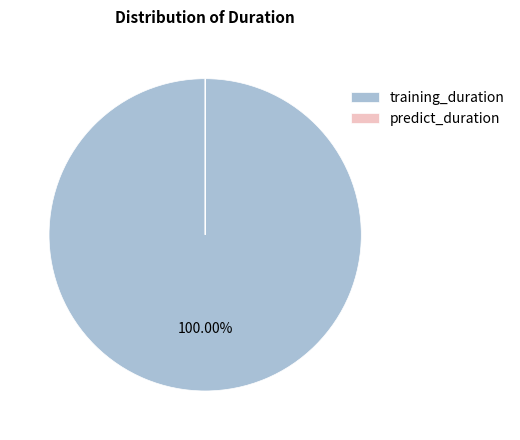

What percentage is the training_duration slice, to the nearest percent?

100%